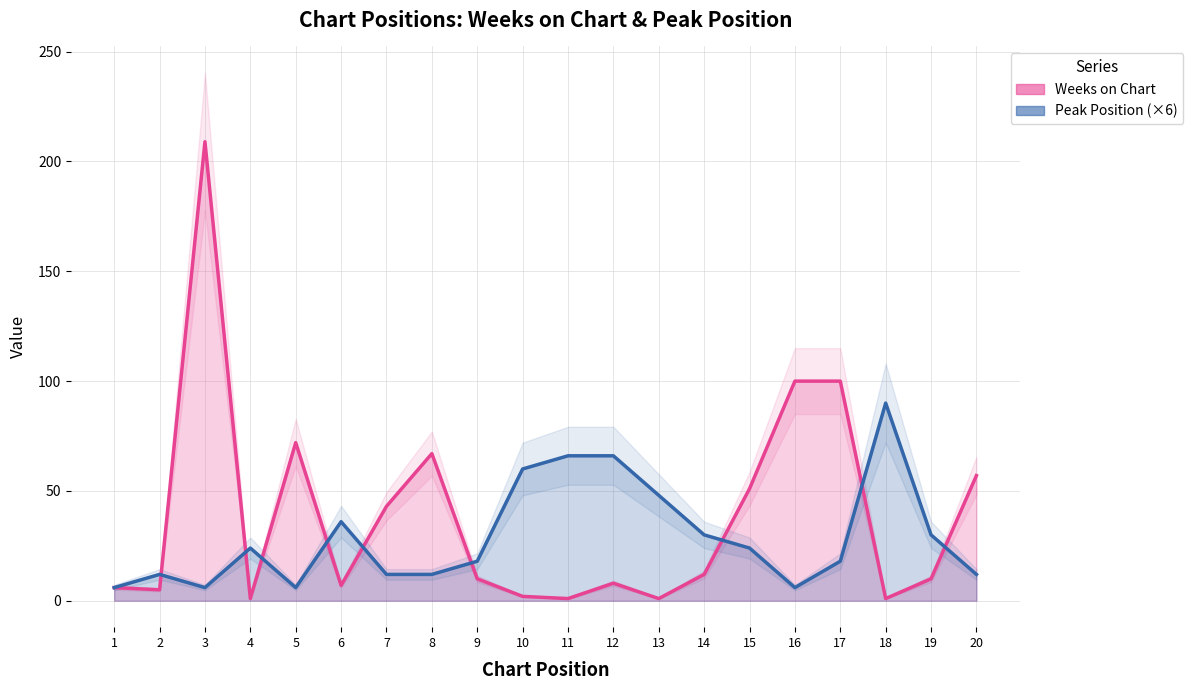

How many data points in Peak Position (×6) are above 24?

8